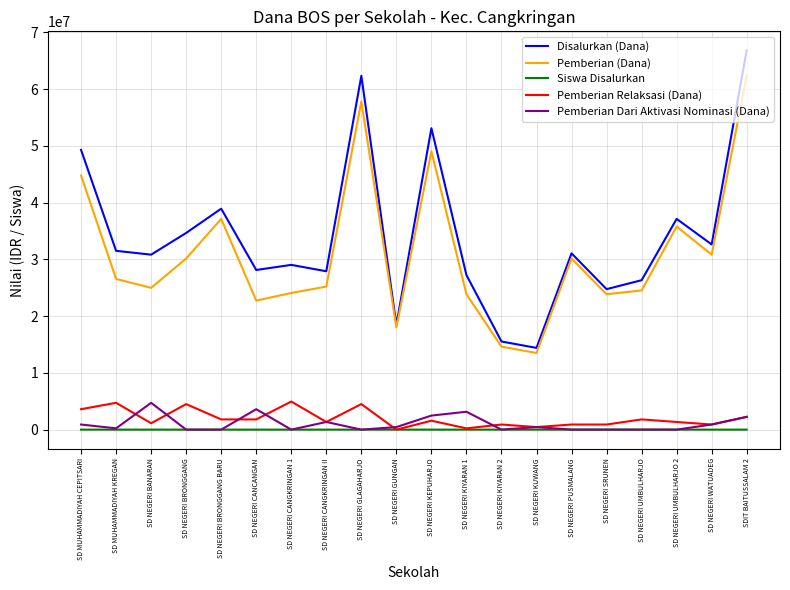

Is it true that Disalurkan (Dana) equals 28125000 at SD NEGERI CANCANGAN?

True